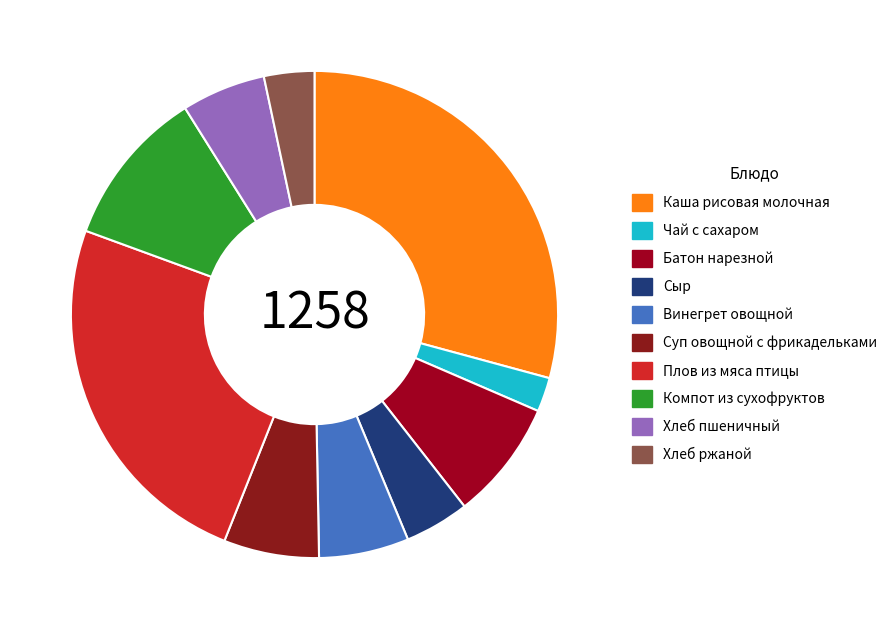

True or false: Каша рисовая молочная accounts for 29% of the total.

True